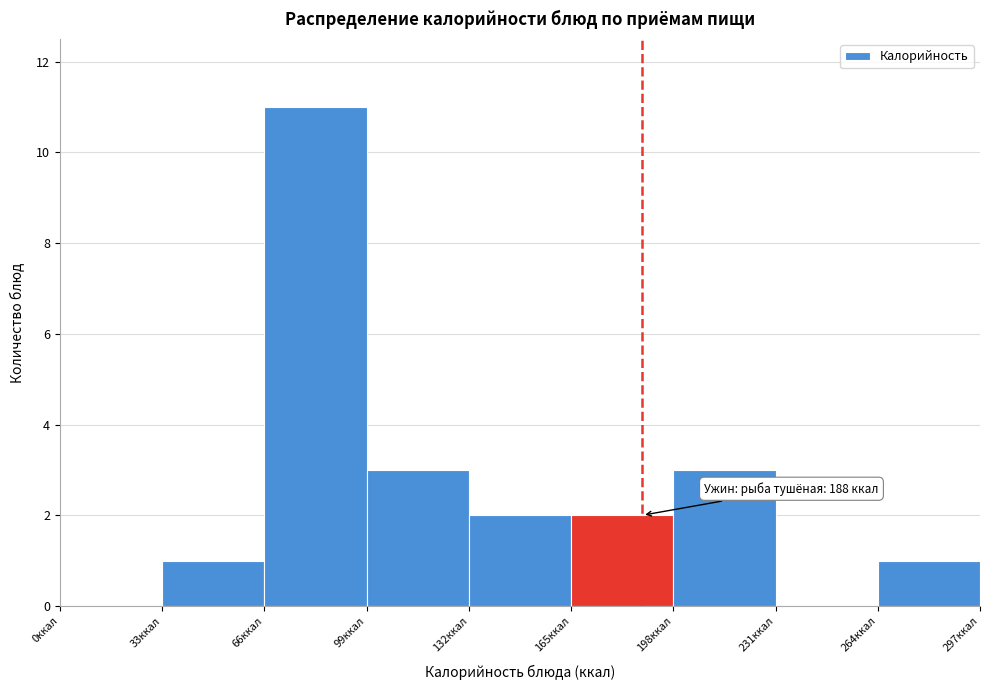

Over which range of the x-axis is the bar tallest?

66 to 99